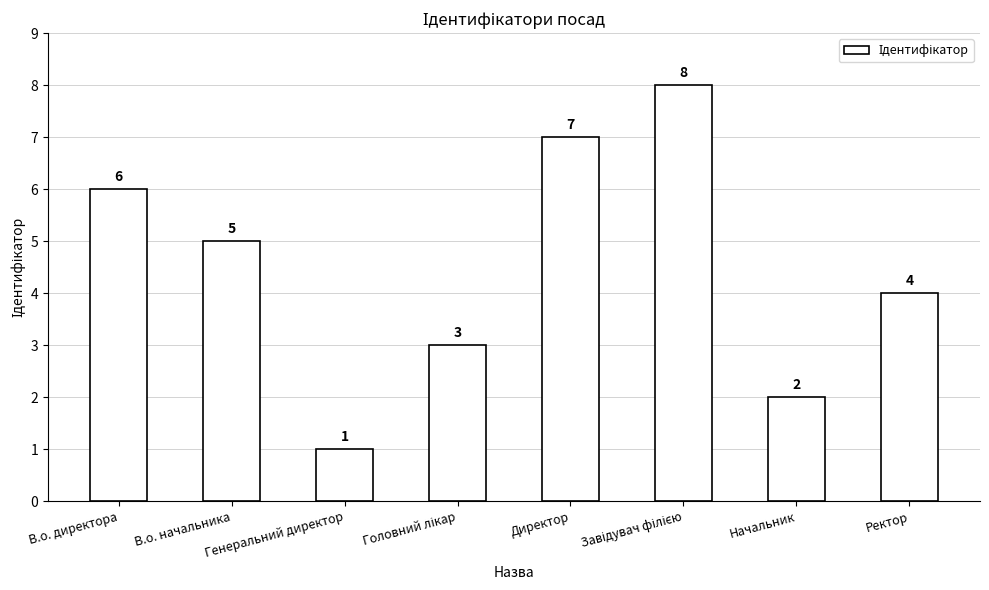

Is it true that the value at В.о. директора is 11?

False